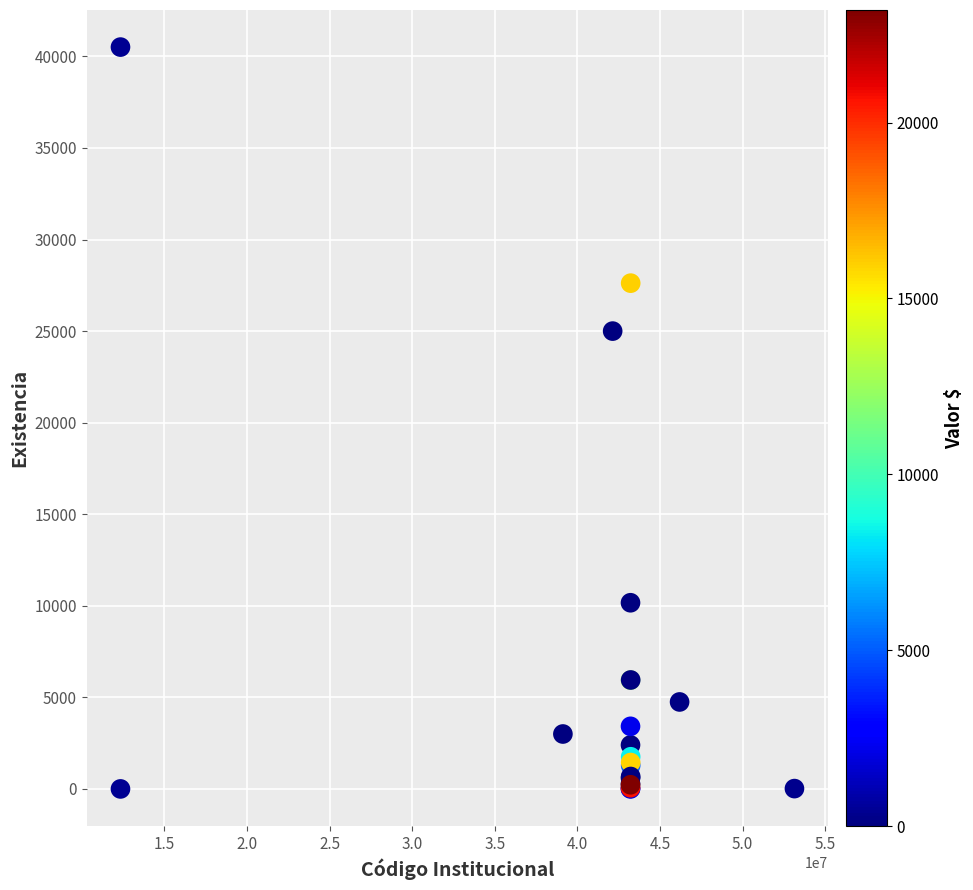

What Y value in the scatter plot is closest to 20254?

25000